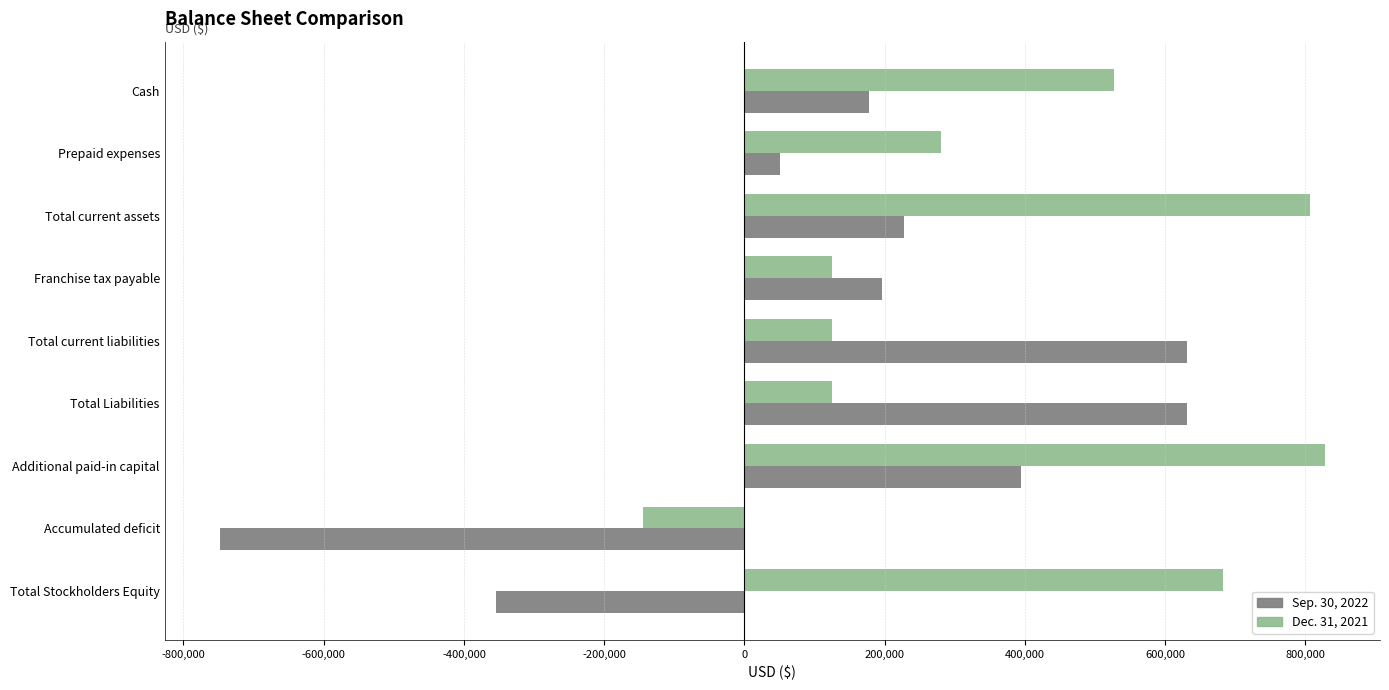

At which category is the sum across all series the highest?

Additional paid-in capital